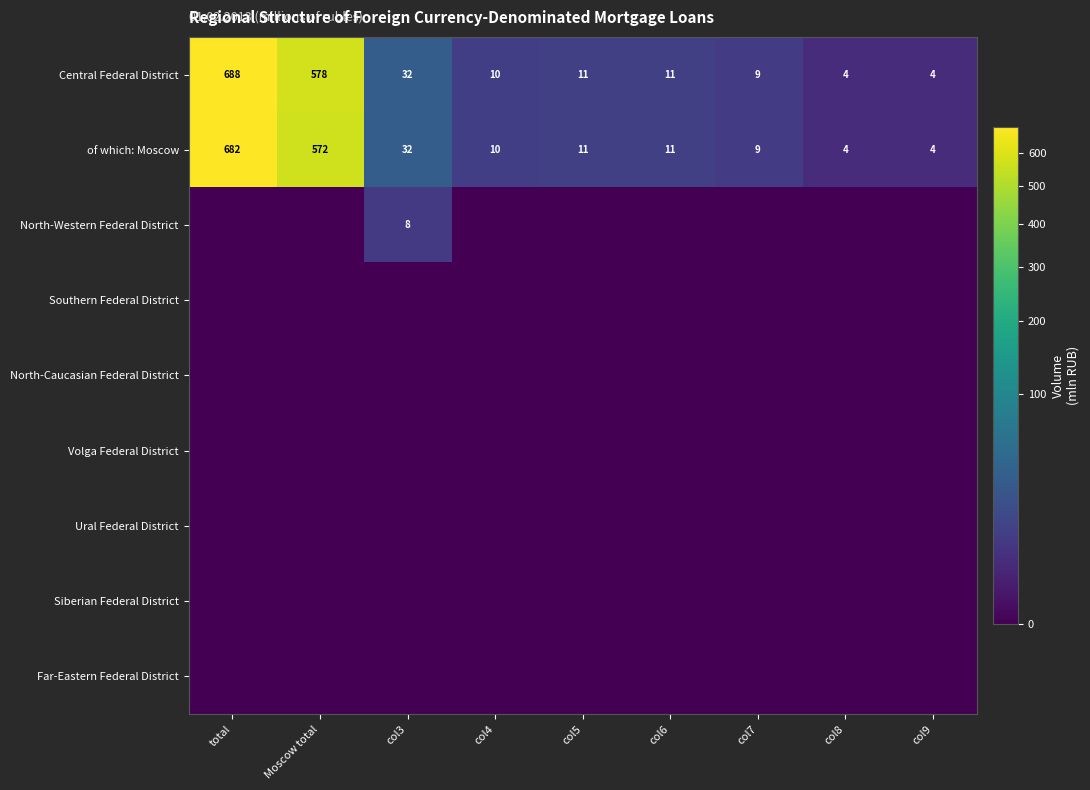

The of which: Moscow series shows 10 at col4. True or false?

True